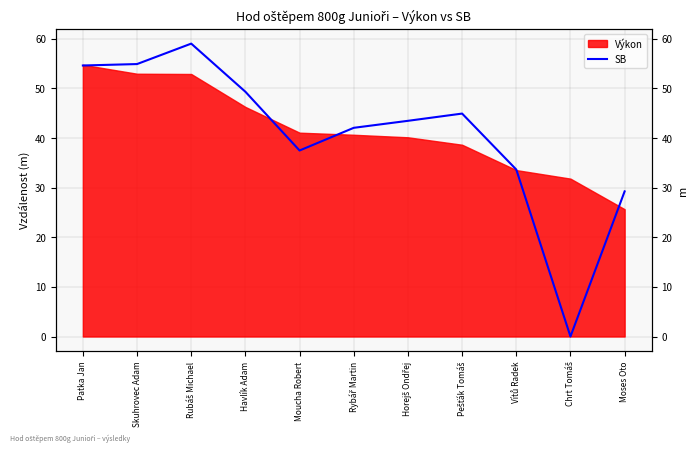

Where is the first local maximum?

Rubáš Michael